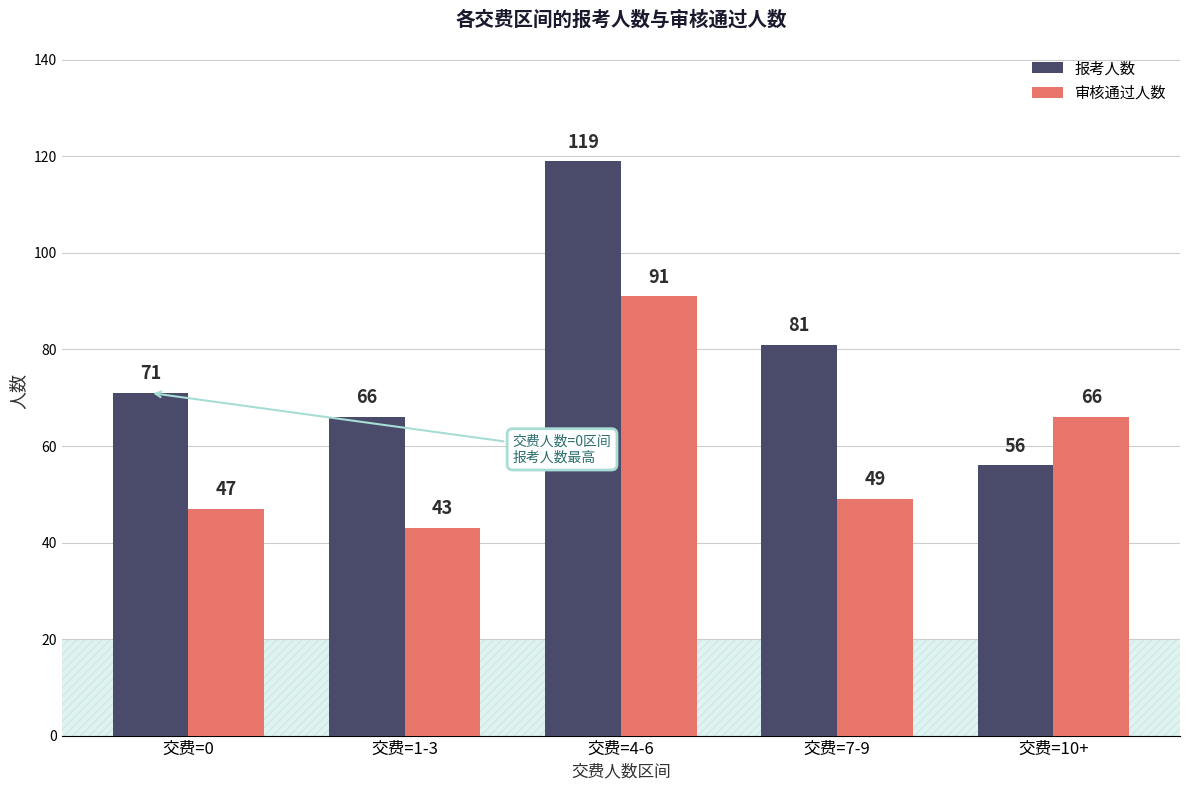

What is the minimum value for 报考人数?

56